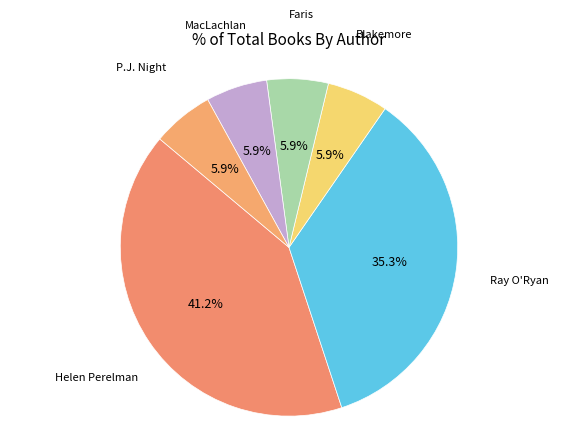

How many slices are in this pie chart?

6